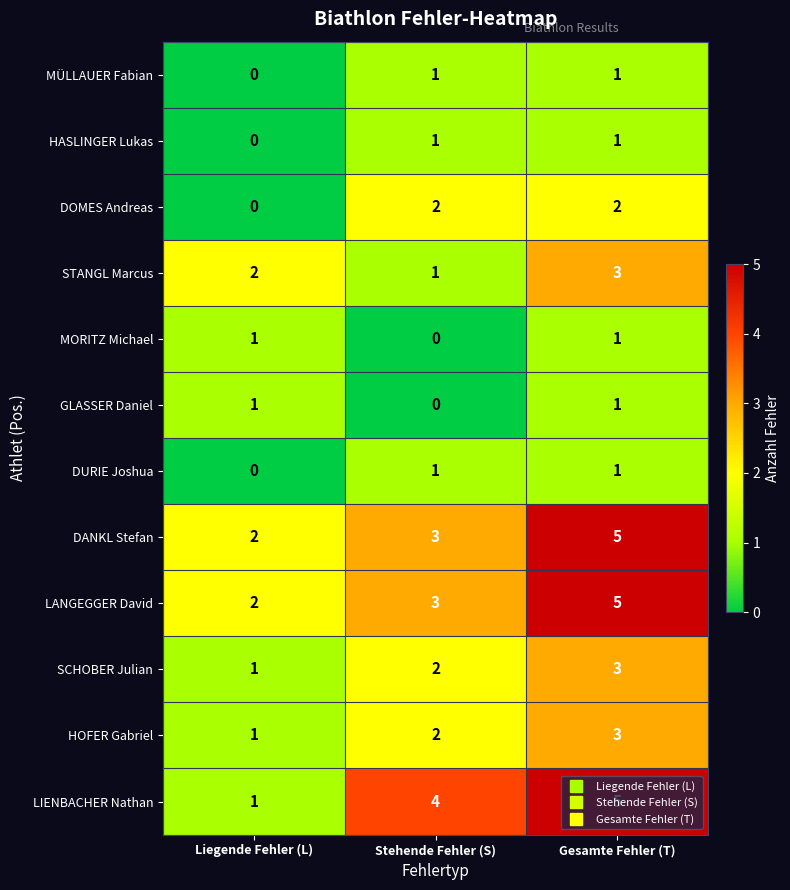

At which category is the sum across all series the highest?

Gesamte Fehler (T)